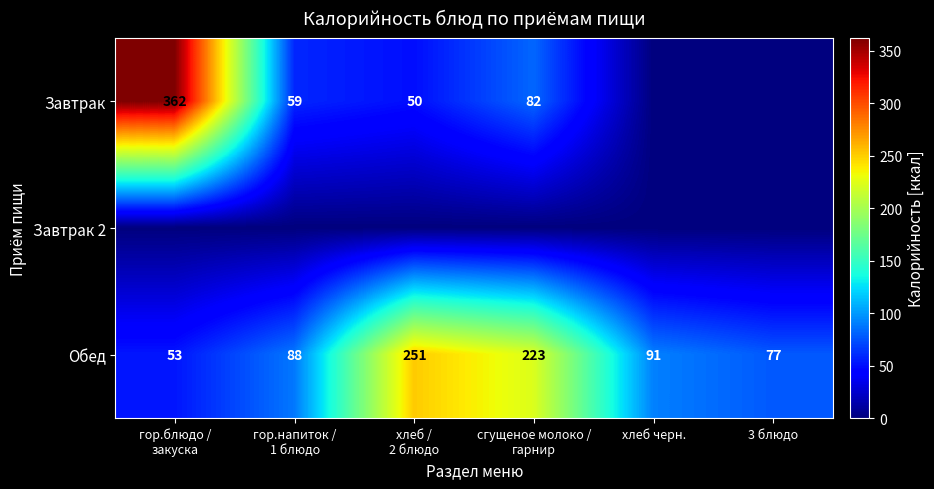

What is the sum of all Обед values?

783